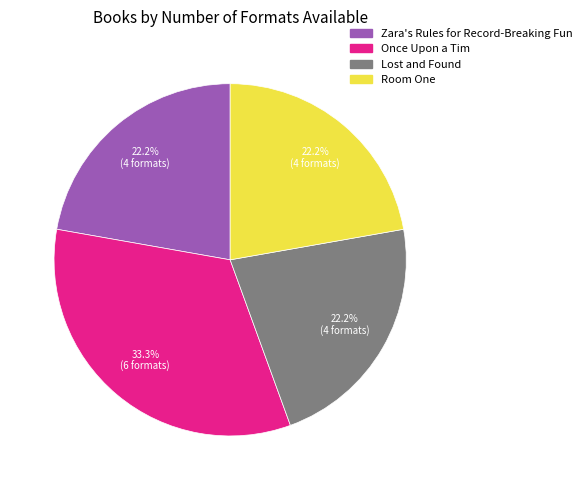

How many segments does this pie chart have?

4